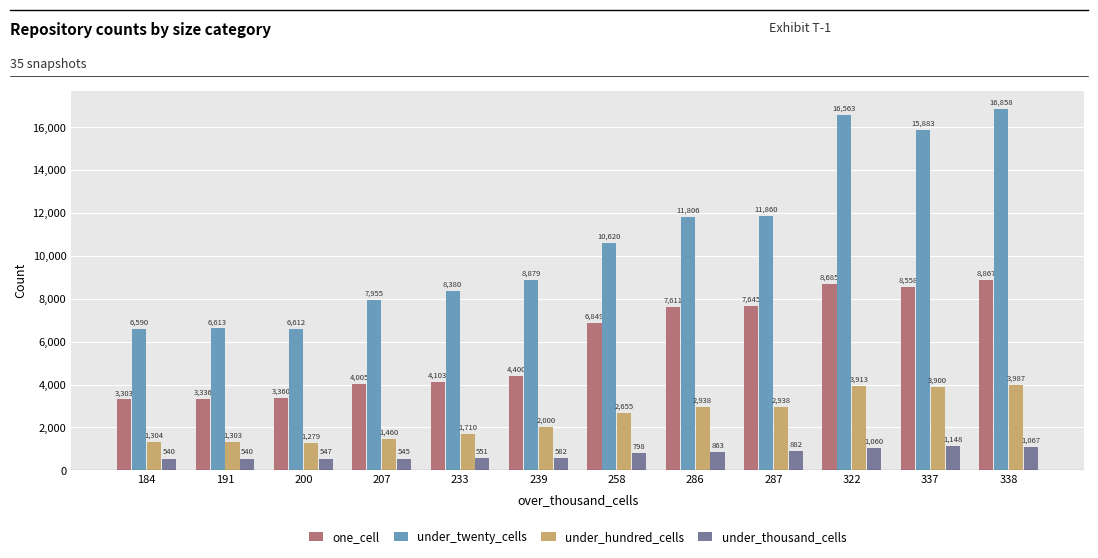

Between 184 and 286, which series saw the biggest shift?

under_twenty_cells